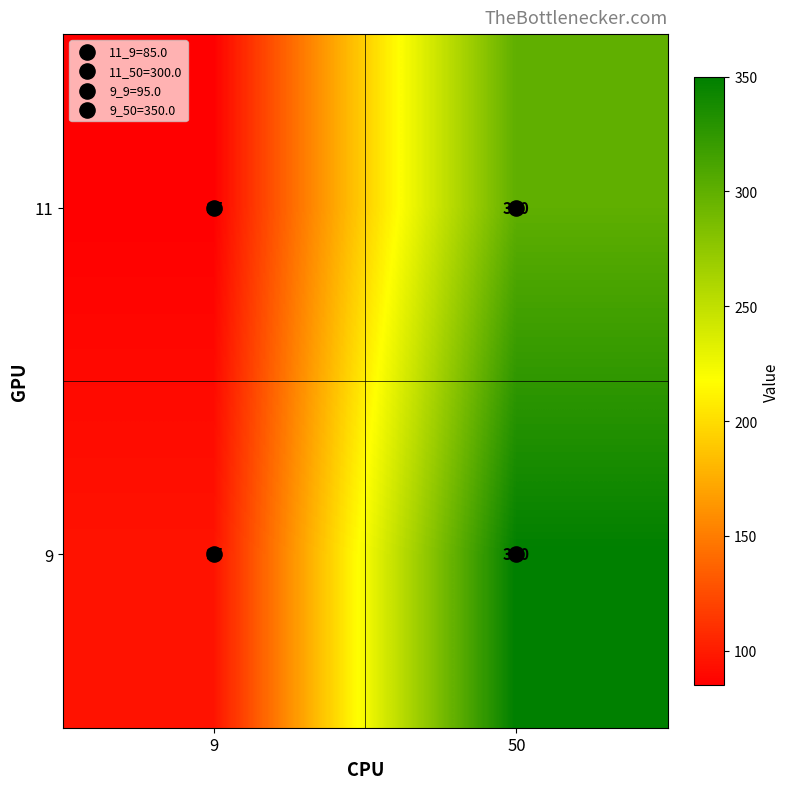

Count the number of data series in this chart.

2